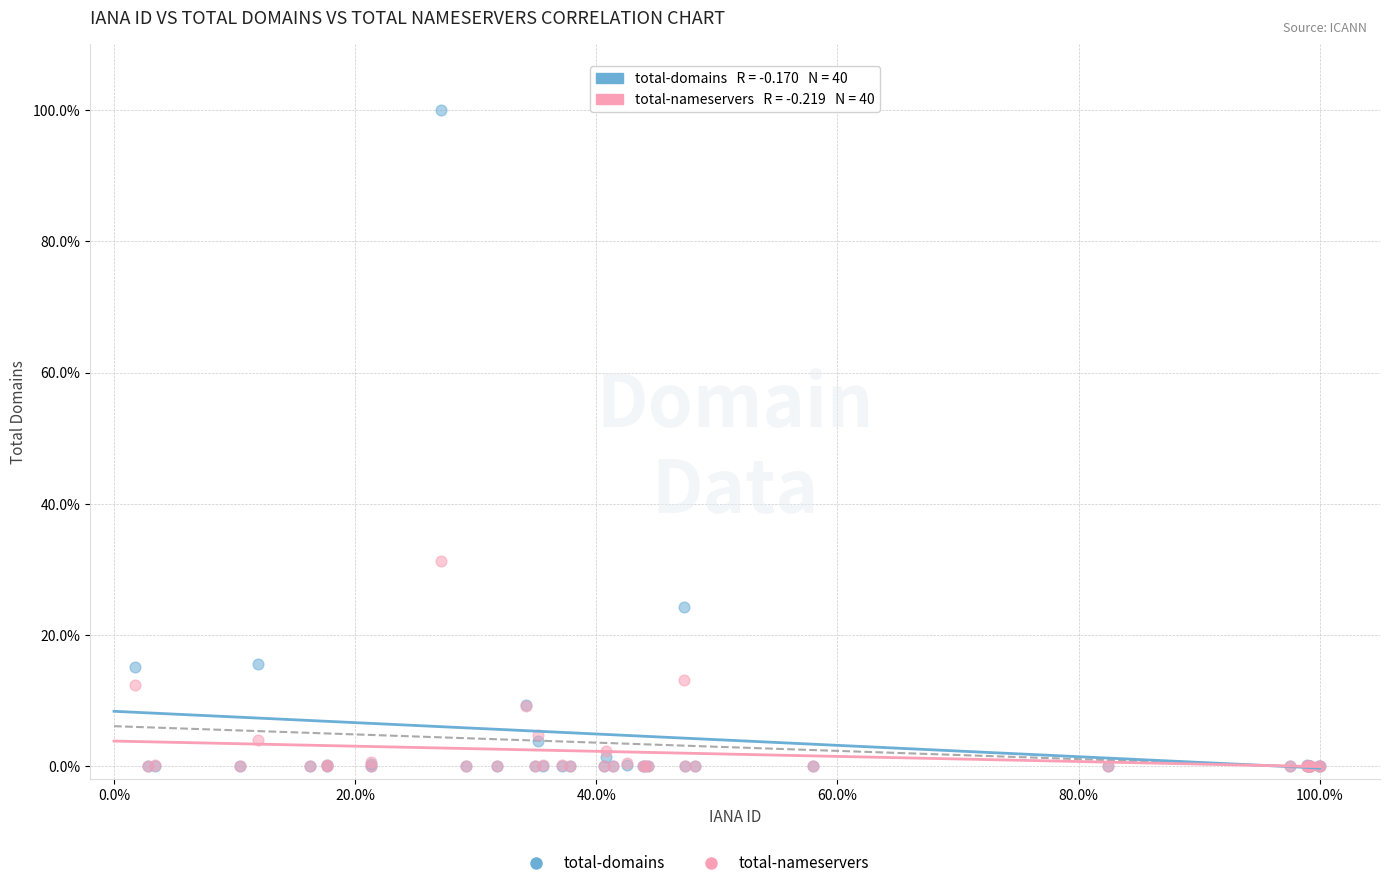

Which series reaches the maximum Y coordinate?

total-domains